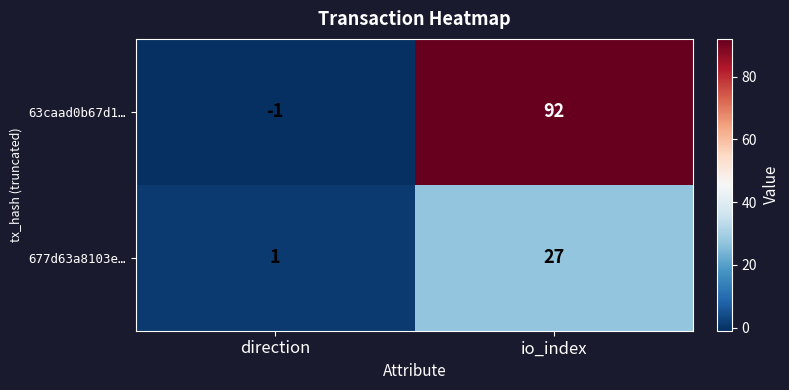

What is the difference between the highest and lowest values at io_index?

65